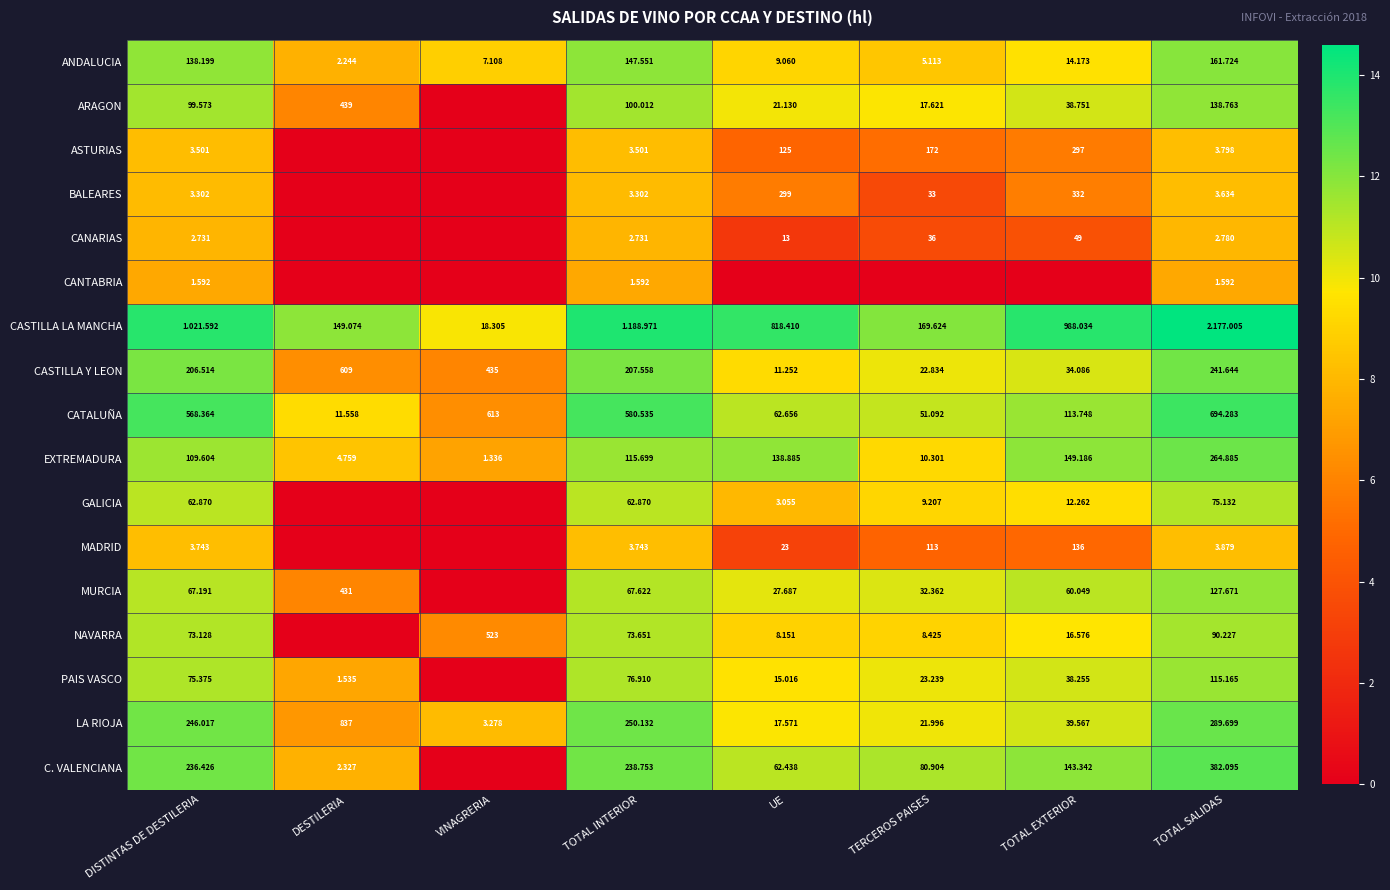

Where does the EXTREMADURA series first go above 115?

TOTAL INTERIOR